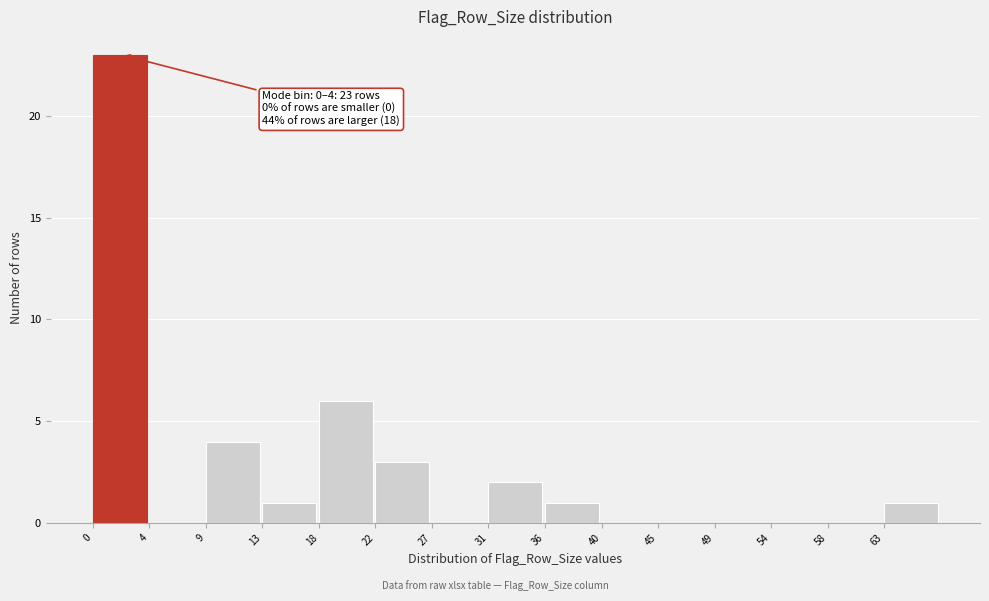

Reading left to right, list all the values displayed in this chart.

0=23	4=0	9=4	13=1	18=6	22=3	27=0	31=2	36=1	40=0	45=0	49=0	54=0	58=0	63=1